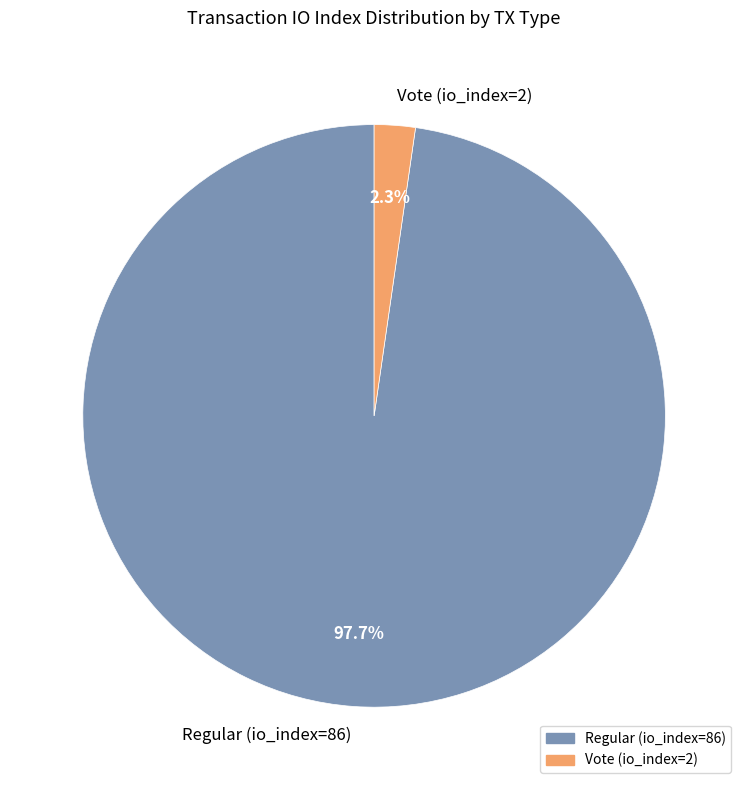

The Regular (io_index=86) slice represents 98% of the pie. True or false?

True